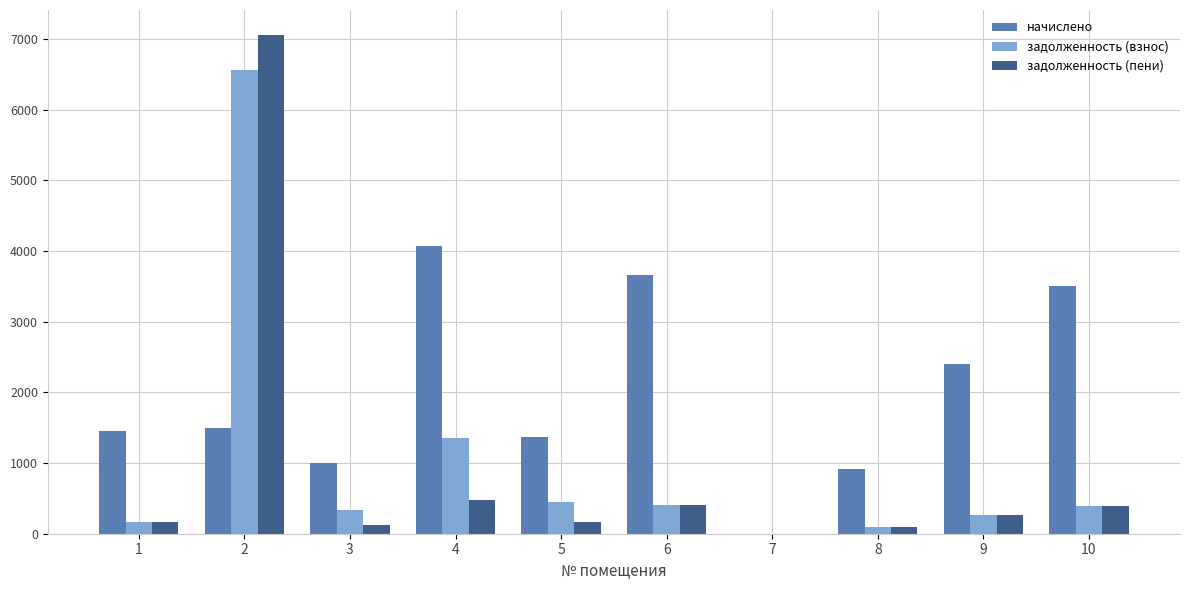

How many data points does each series have?

10